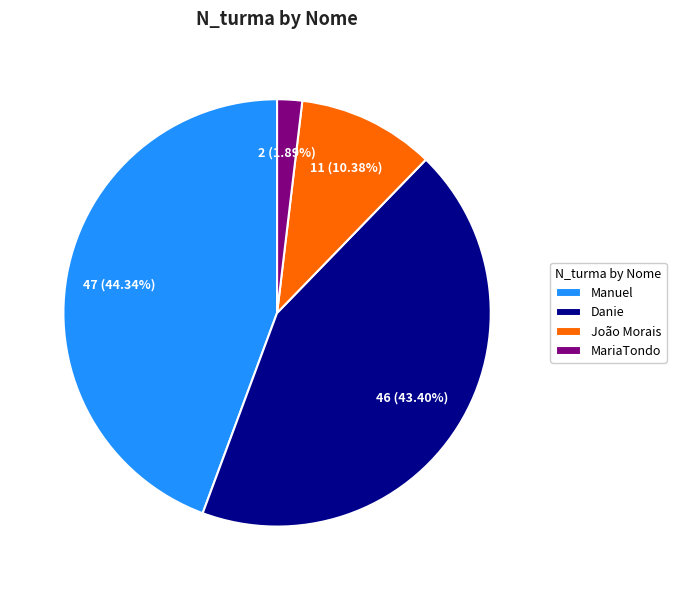

Which has a higher value, MariaTondo or Manuel?

Manuel